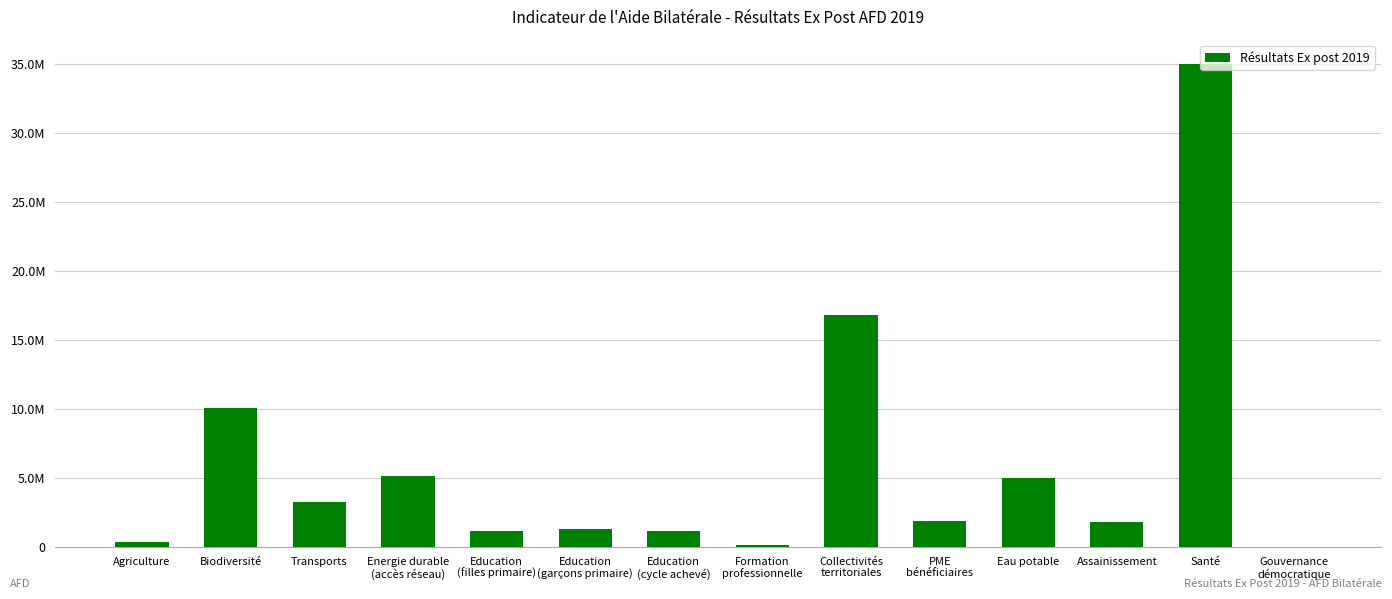

True or false: the data shows 1910317.8 at PME
bénéficiaires.

True